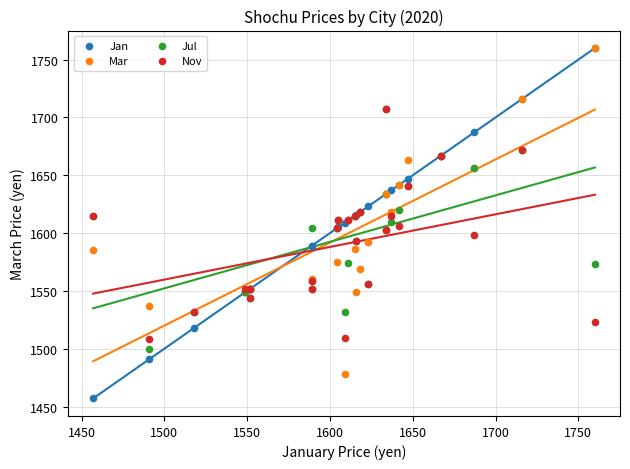

What are all the series names shown in the legend?

Jan, Mar, Jul, Nov